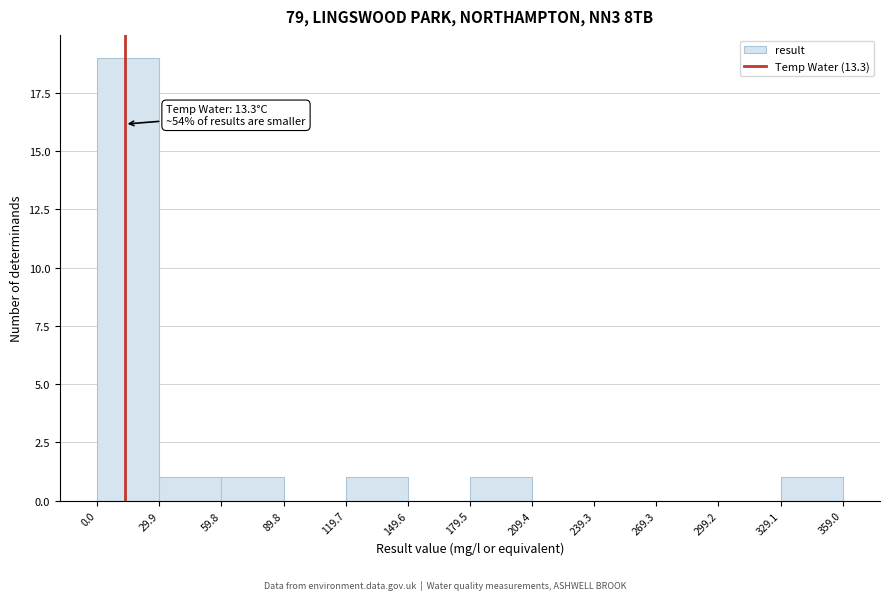

Which range on the x-axis has the tallest bar?

0.0 to 29.9